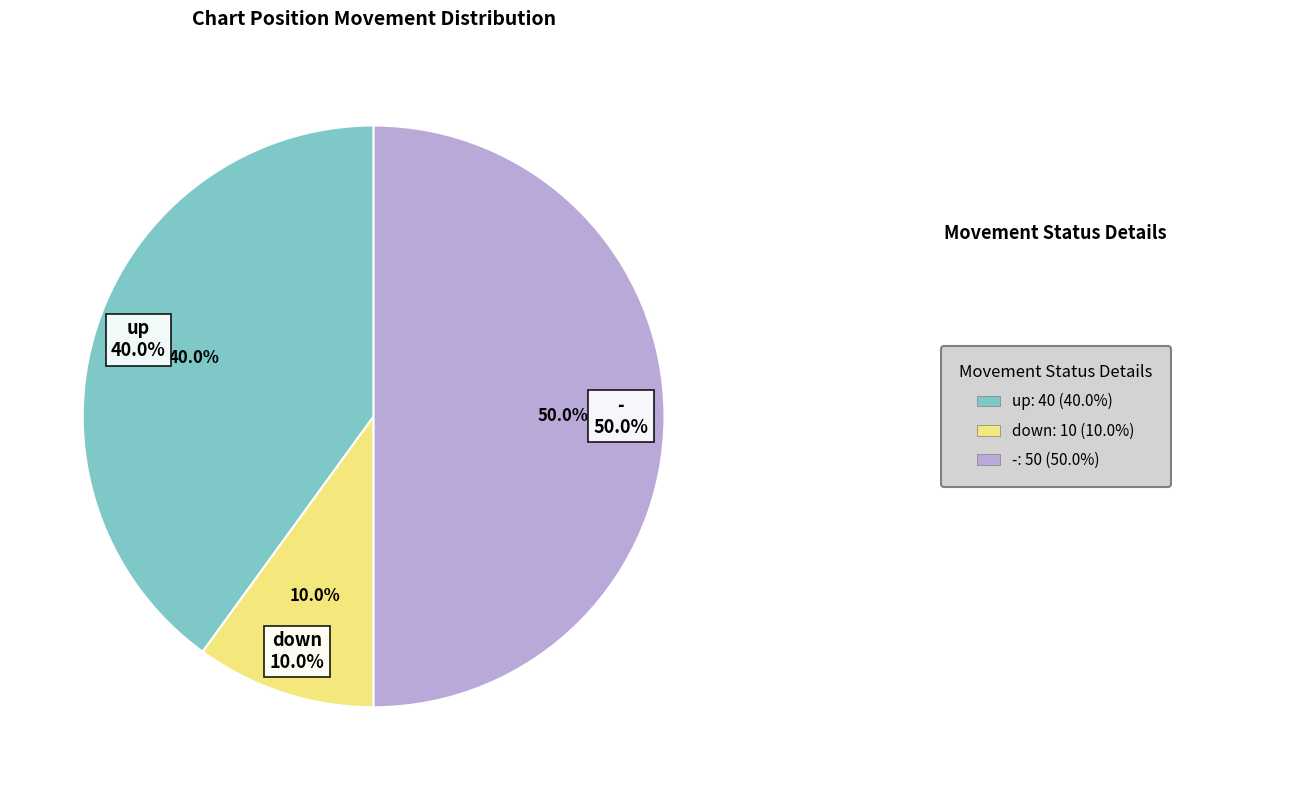

The down slice represents 10% of the pie. True or false?

True